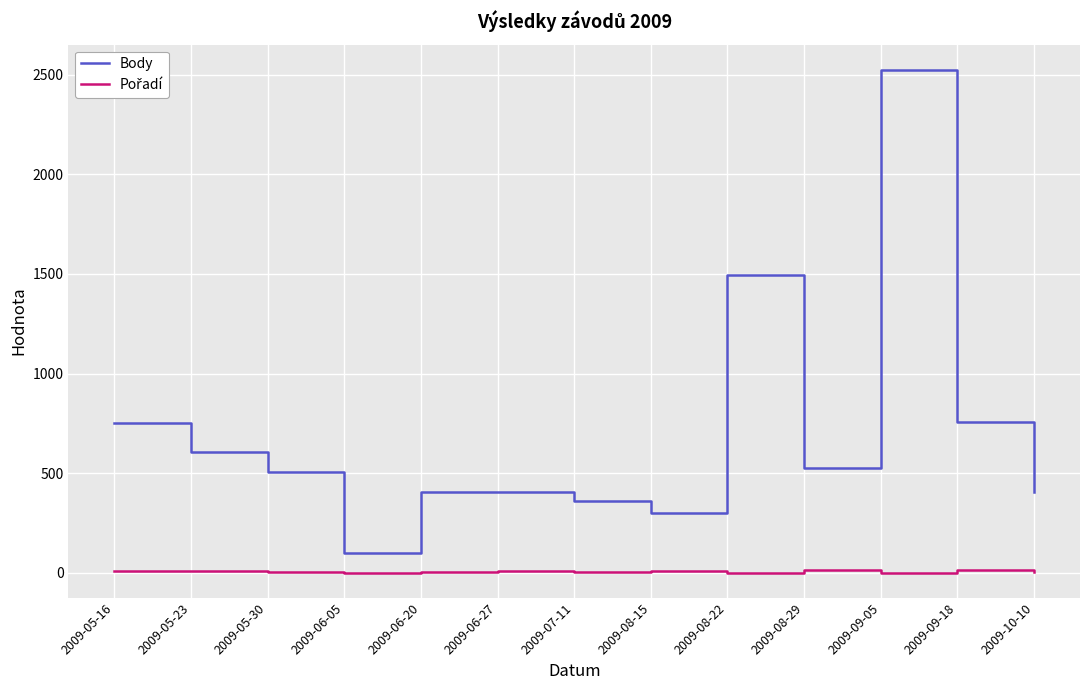

The value of Body at 2009-08-15 is 303. True or false?

True